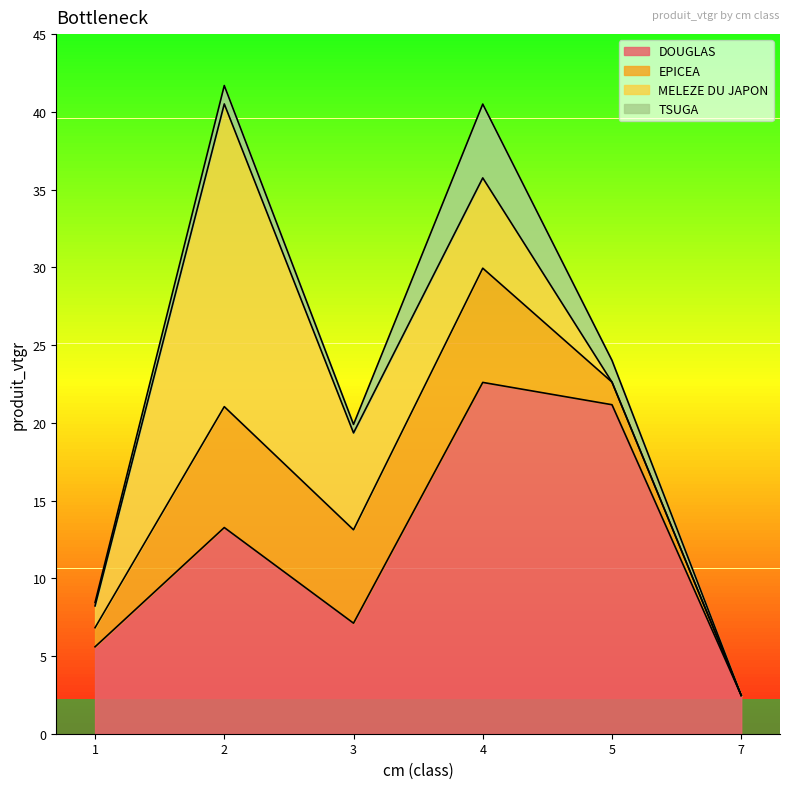

The MELEZE DU JAPON series shows 7.2 at 7. True or false?

False